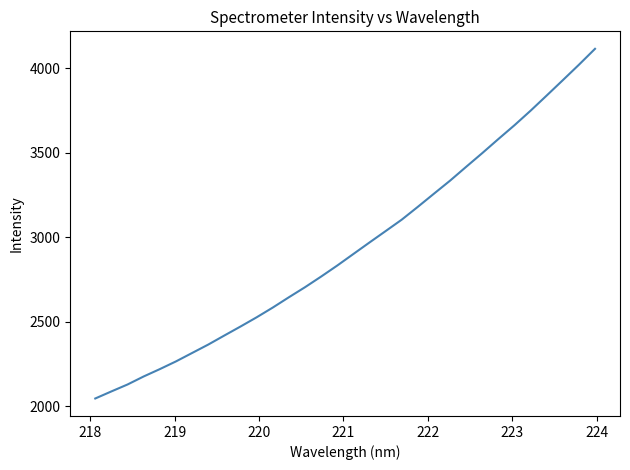

True or false: the data has more than 1 interior local peaks.

False